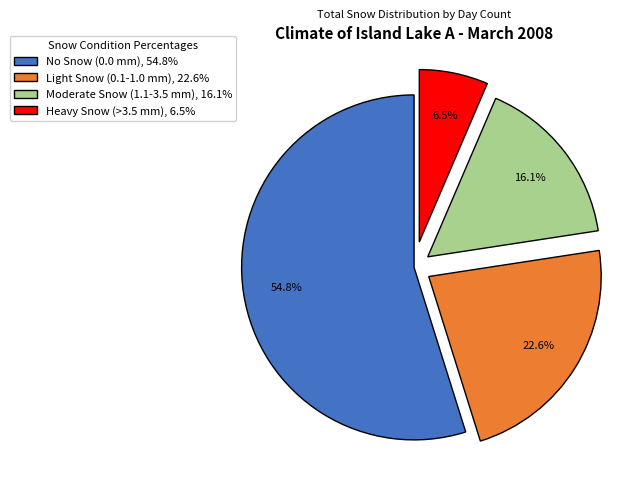

Which slice is the largest?

No Snow (0.0 mm), 54.8%